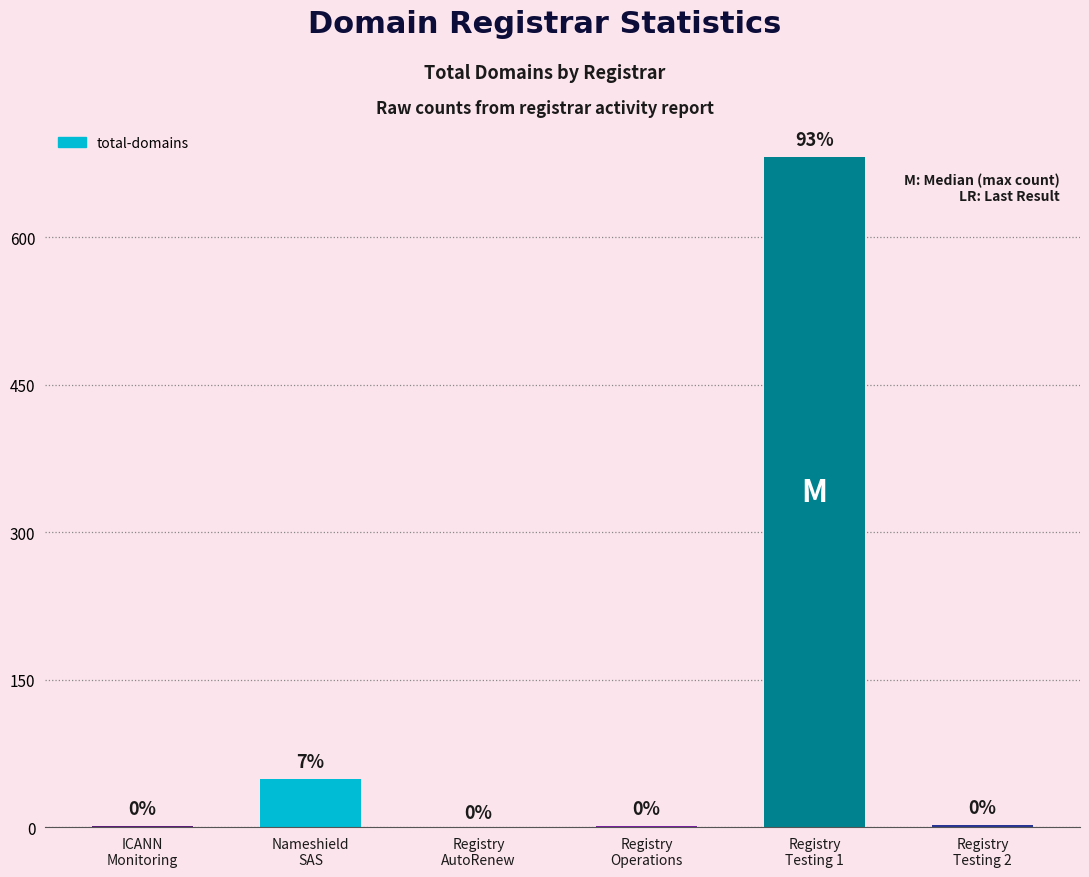

What is the sum of all values?

735